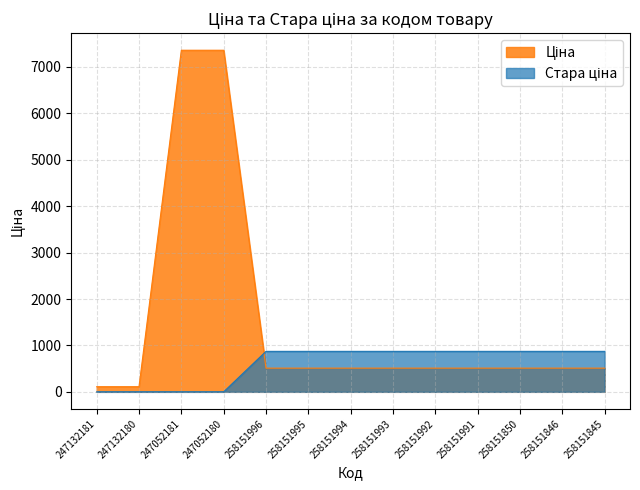

After their last crossing, which series has the higher values: Ціна or Стара ціна?

Стара ціна